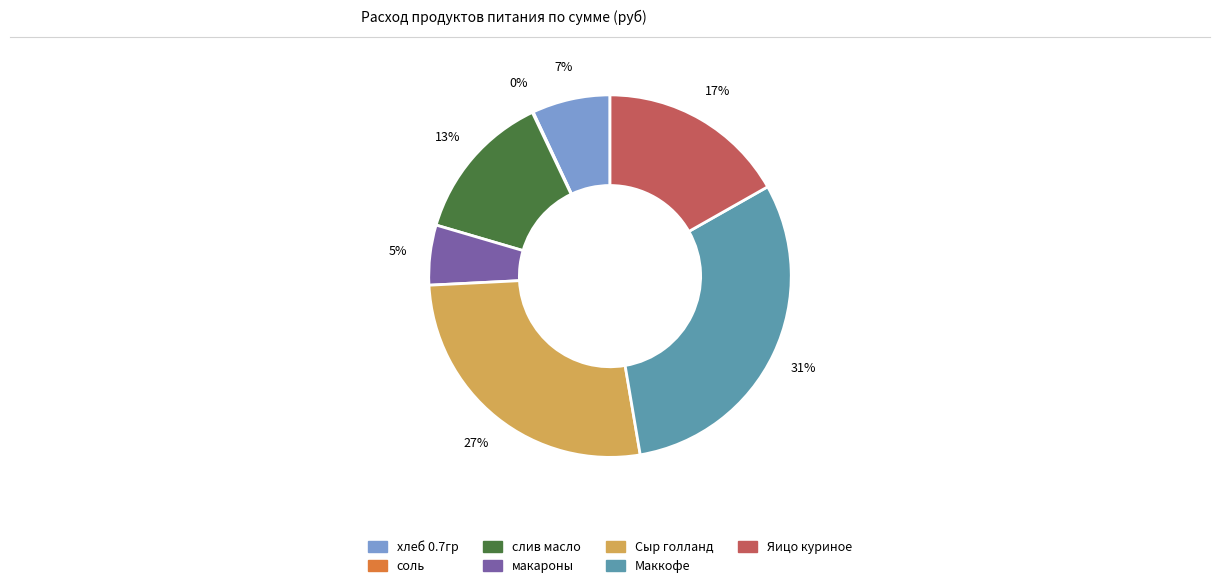

Do Маккофе and Яицо куриное together represent more than half of the pie?

No